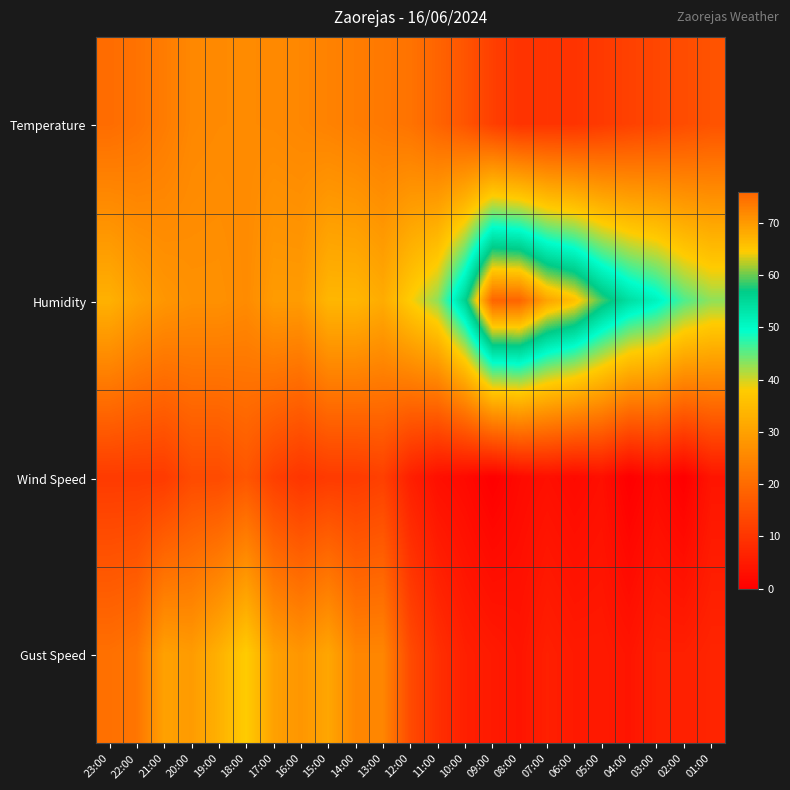

How many distinct data groups are displayed?

4